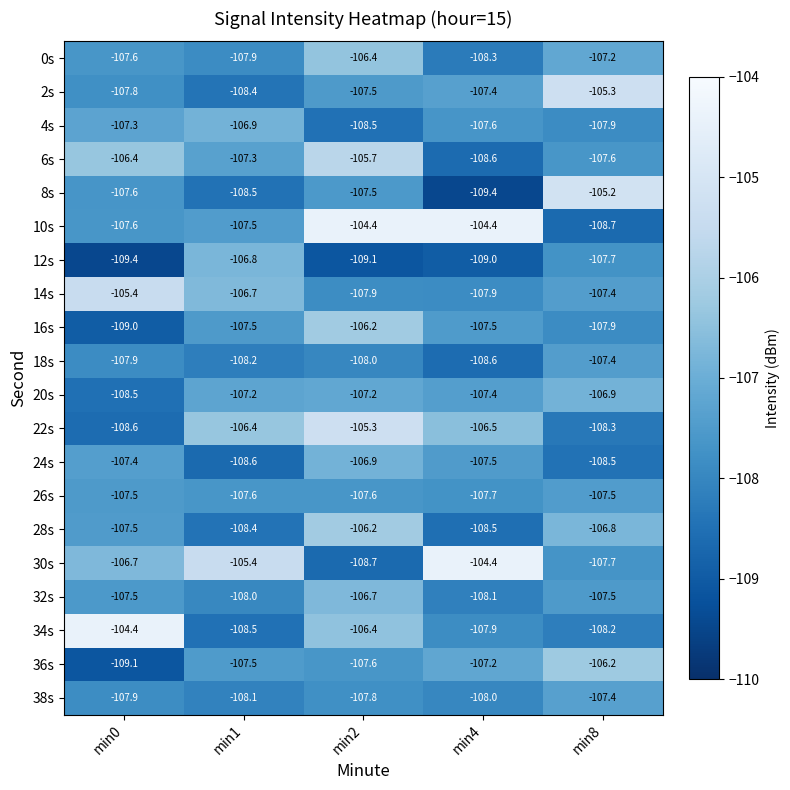

List the labels in order of 8s value, smallest first.

min4, min1, min0, min2, min8